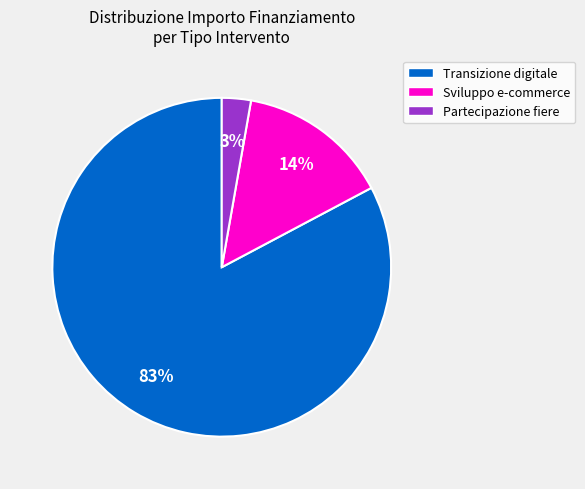

How many segments does this pie chart have?

3